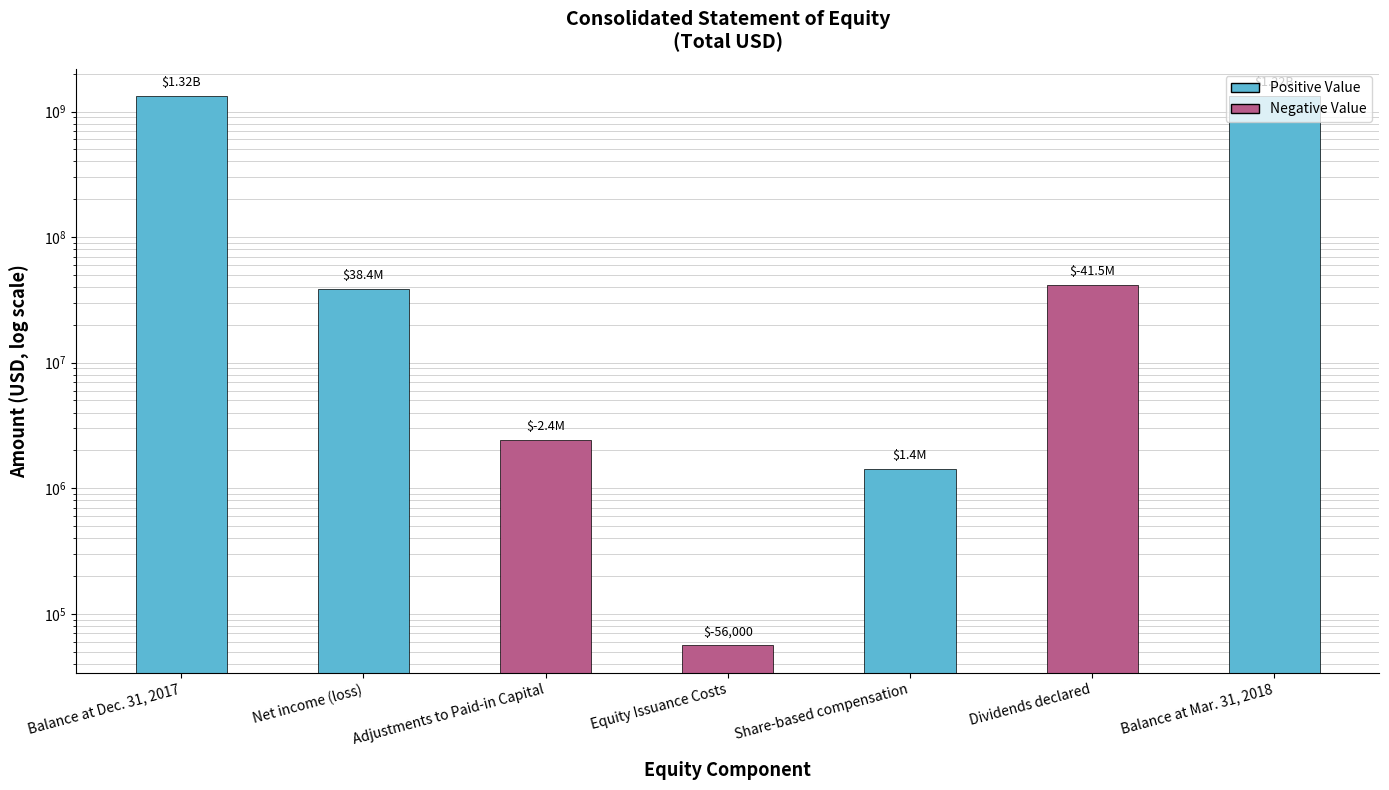

Approximately how many times larger is the value at Share-based compensation compared to Adjustments to Paid-in Capital?

0.6